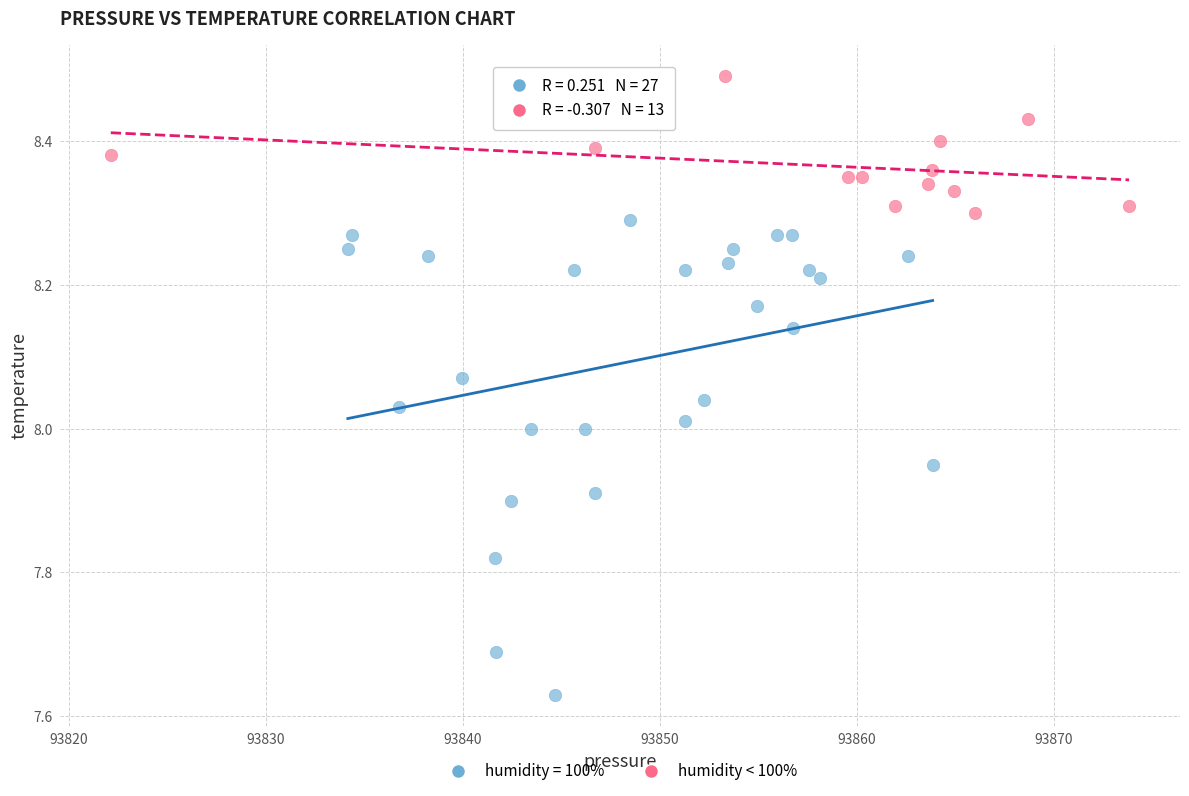

Which series contains the highest Y value?

humidity < 100%